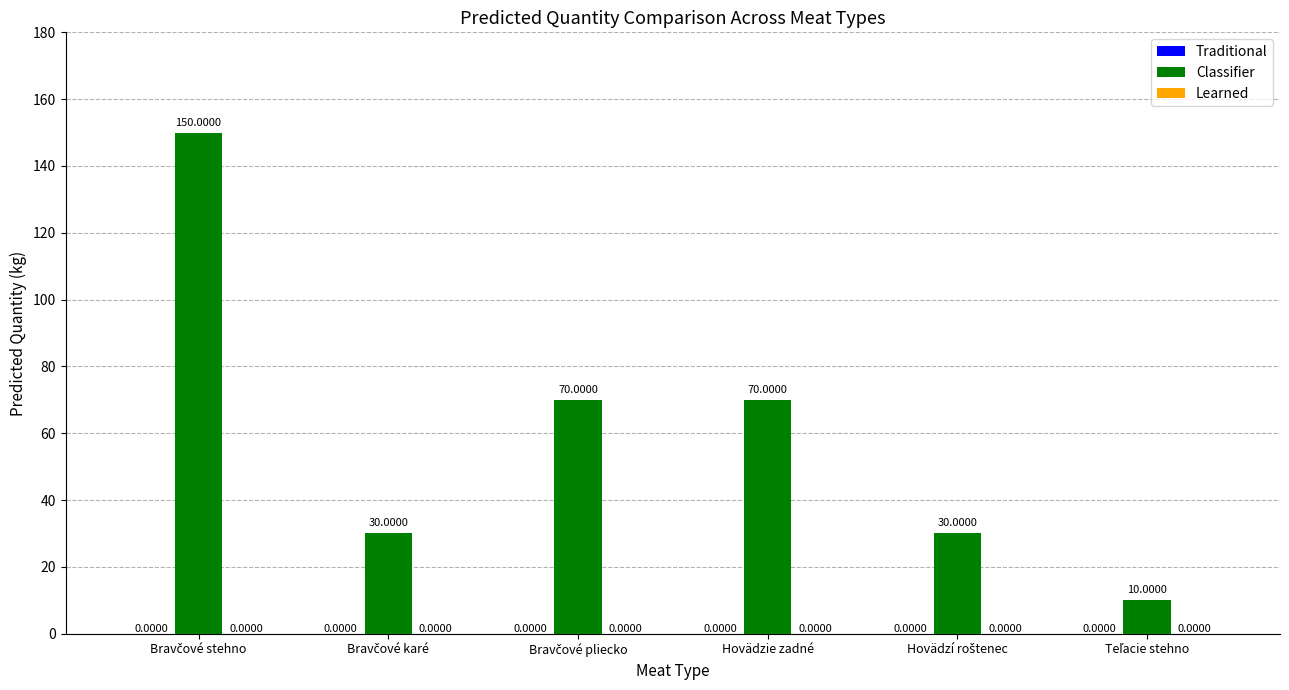

Does the chart contain any negative values?

No